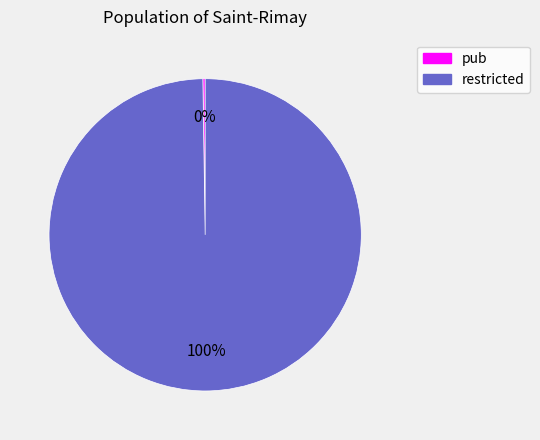

Does restricted represent more than half of the total?

Yes